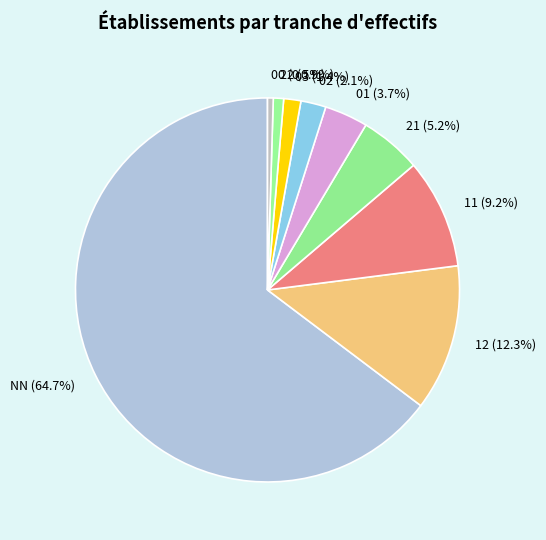

Which category accounts for the majority?

NN